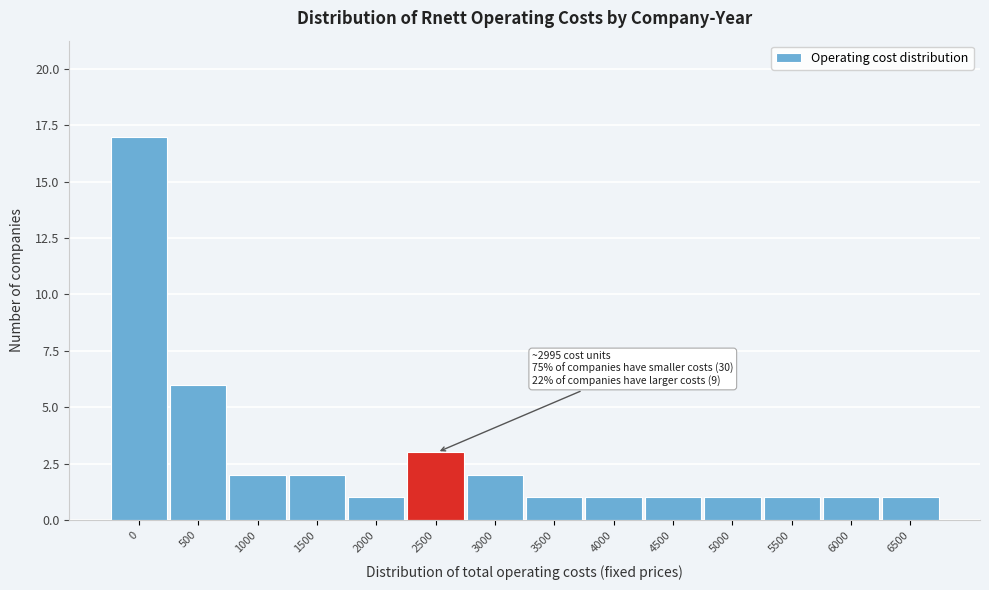

Reading right to left, what are all the values shown in this chart?

6500=1	6000=1	5500=1	5000=1	4500=1	4000=1	3500=1	3000=2	2500=3	2000=1	1500=2	1000=2	500=6	0=17